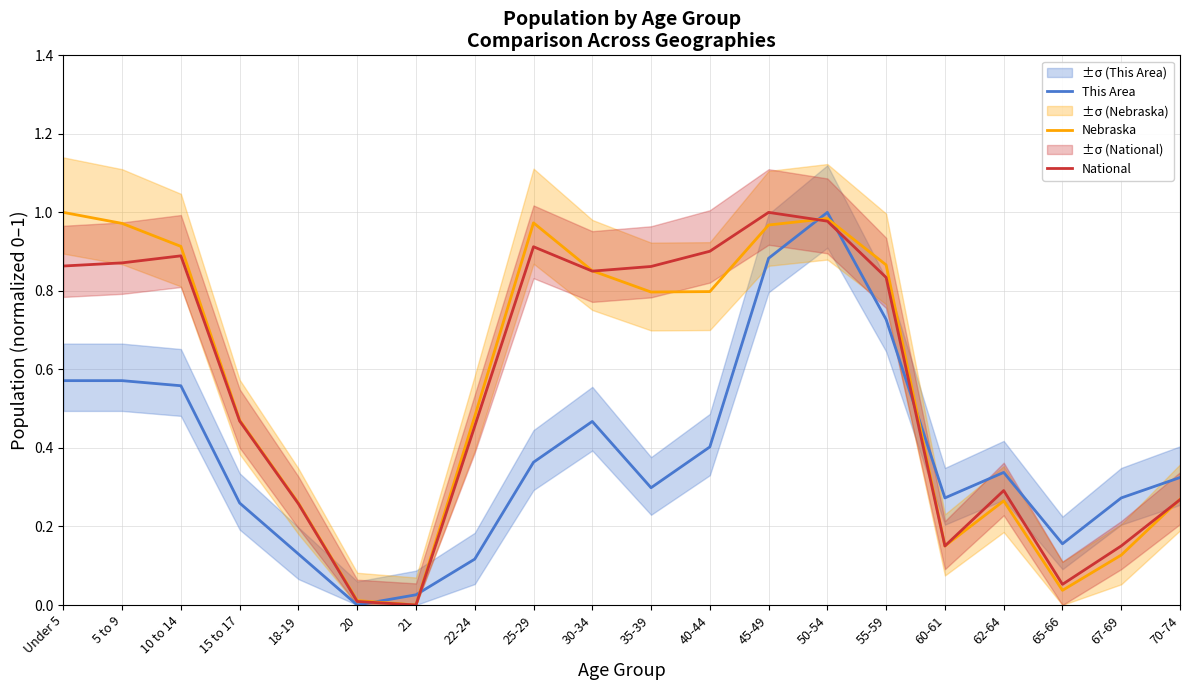

What is the average value of the This Area series?

0.4